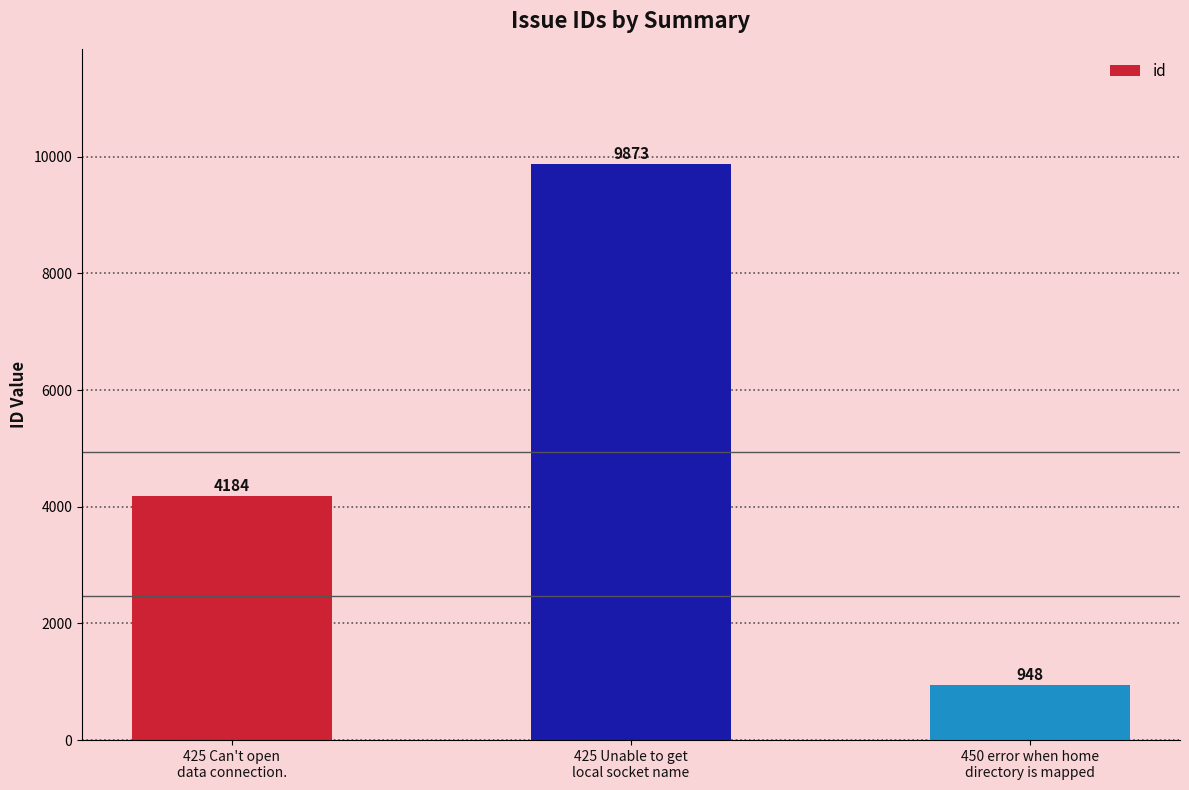

Count the number of data series in this chart.

1